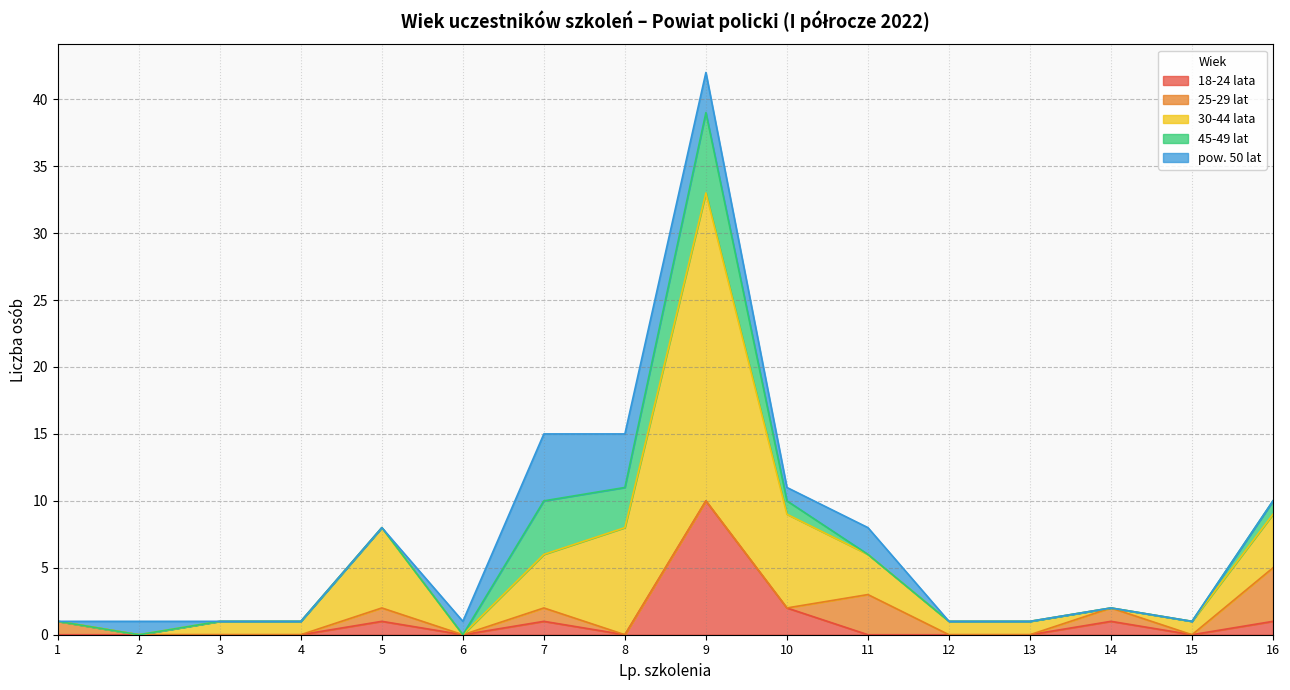

What is the sum of the 30-44 lata values at 12 and 6?

1